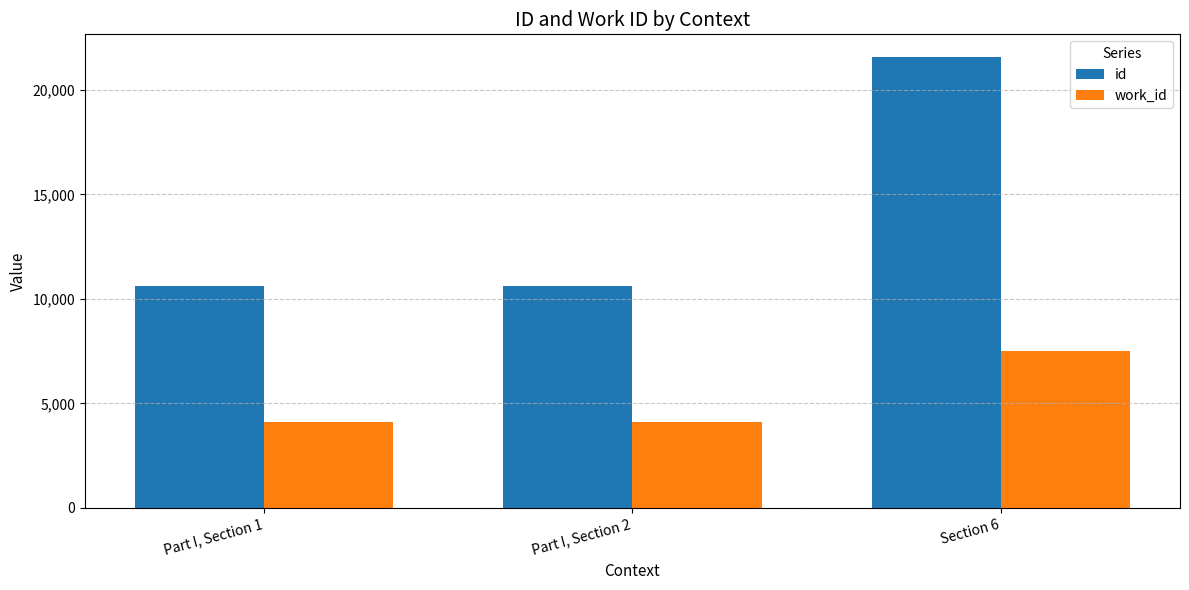

What is the difference between the maximum and second lowest values in the work_id series?

3384